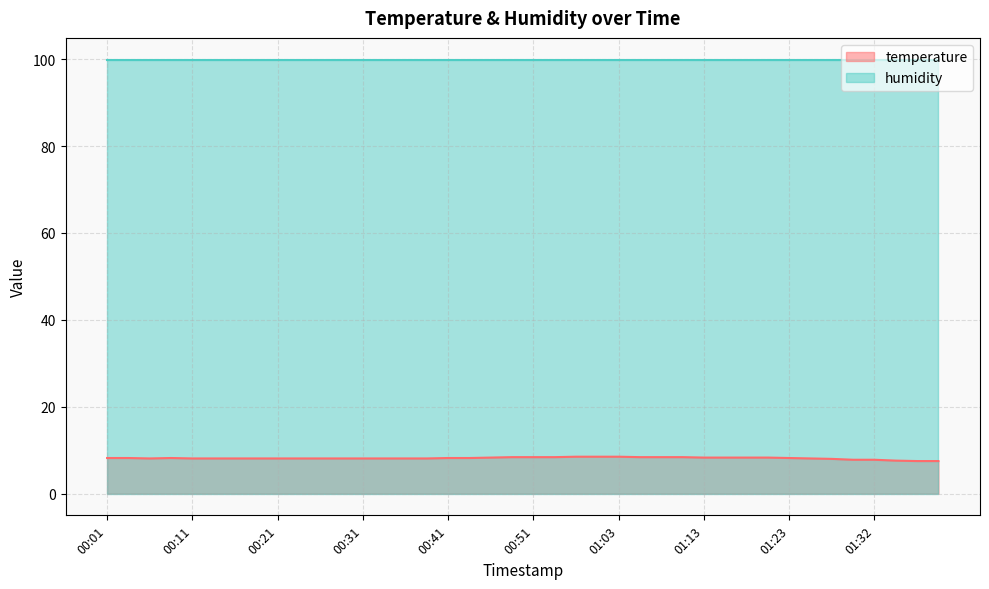

Between 00:08 and 01:40, which is larger?

00:08